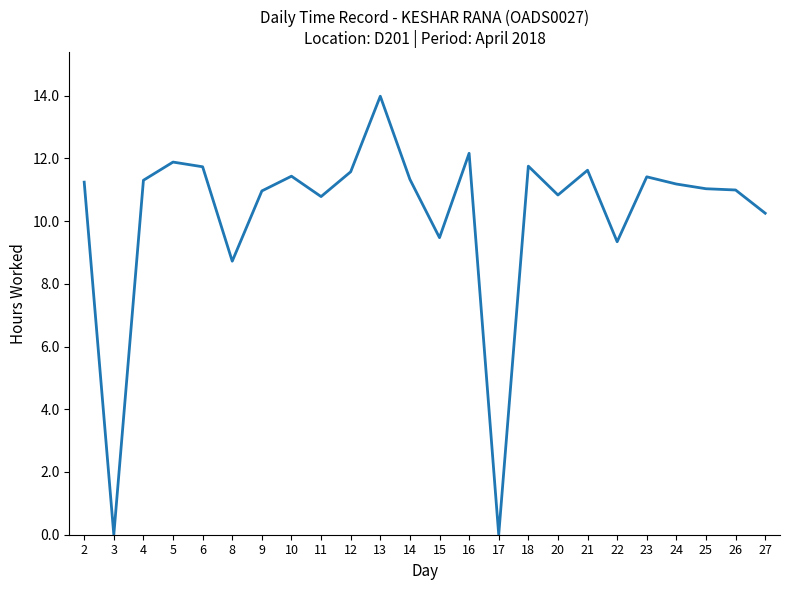

At which category does the chart reach its peak across all series?

13